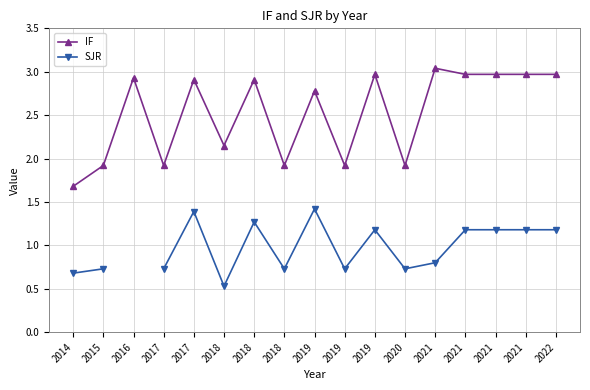

How many lines are shown in the chart?

2